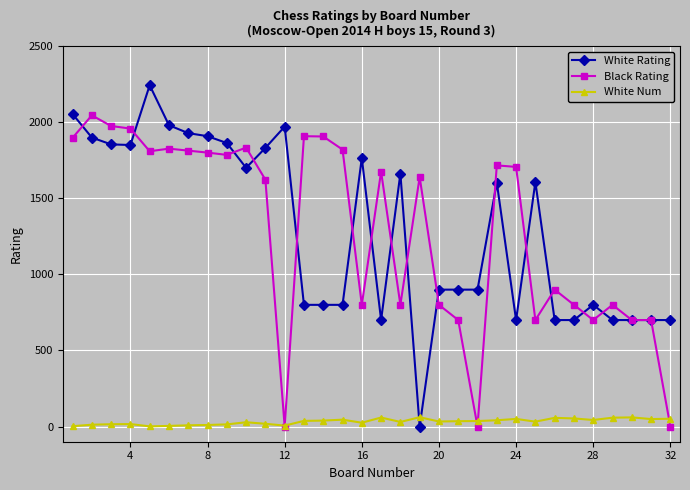

What is the maximum value for Black Rating?

2046